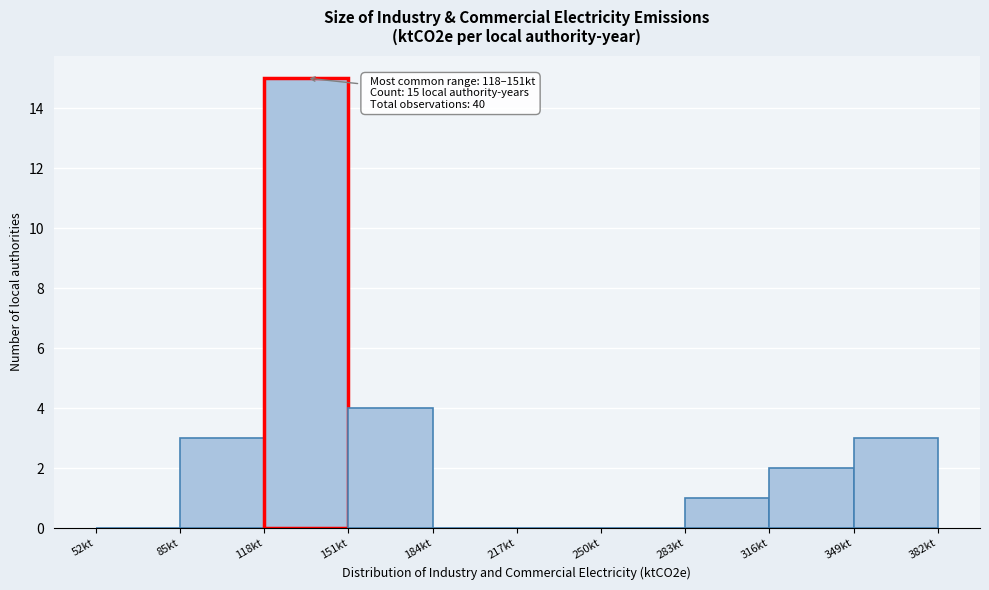

Over which range of the x-axis is the bar tallest?

118 to 151